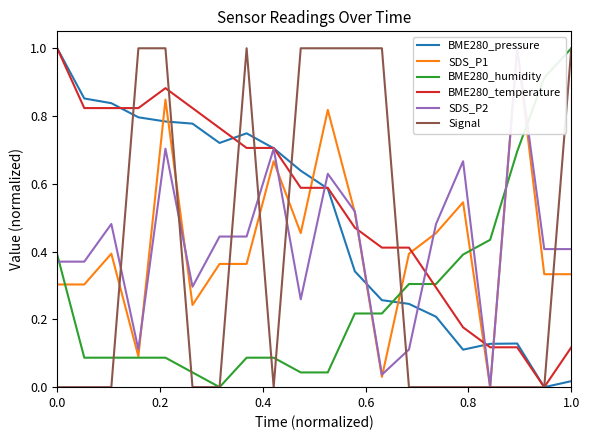

How many intersections are there between BME280_temperature and BME280_humidity?

1